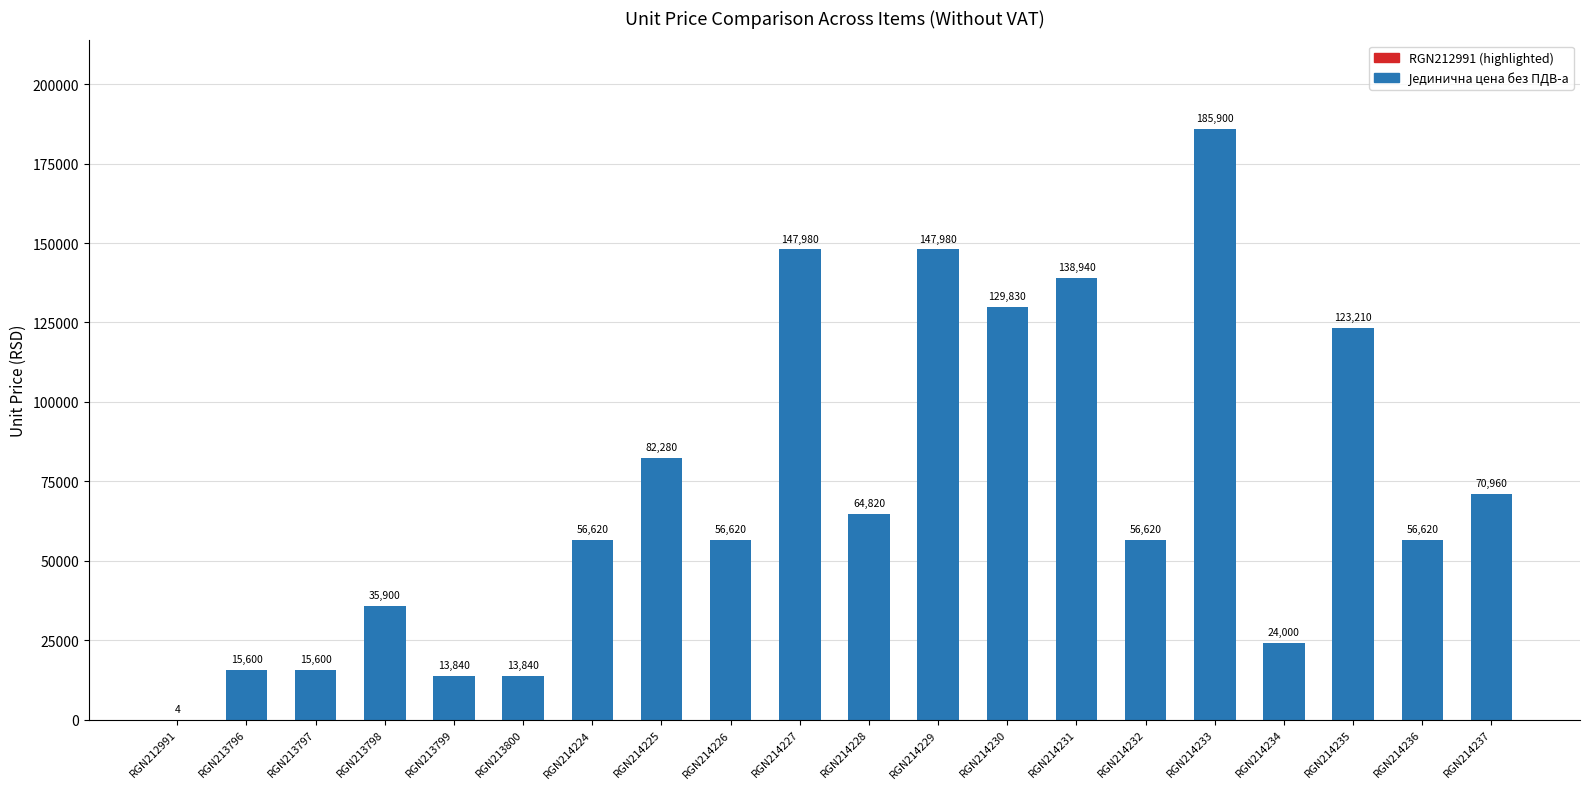

What is the greatest value displayed?

185900.0